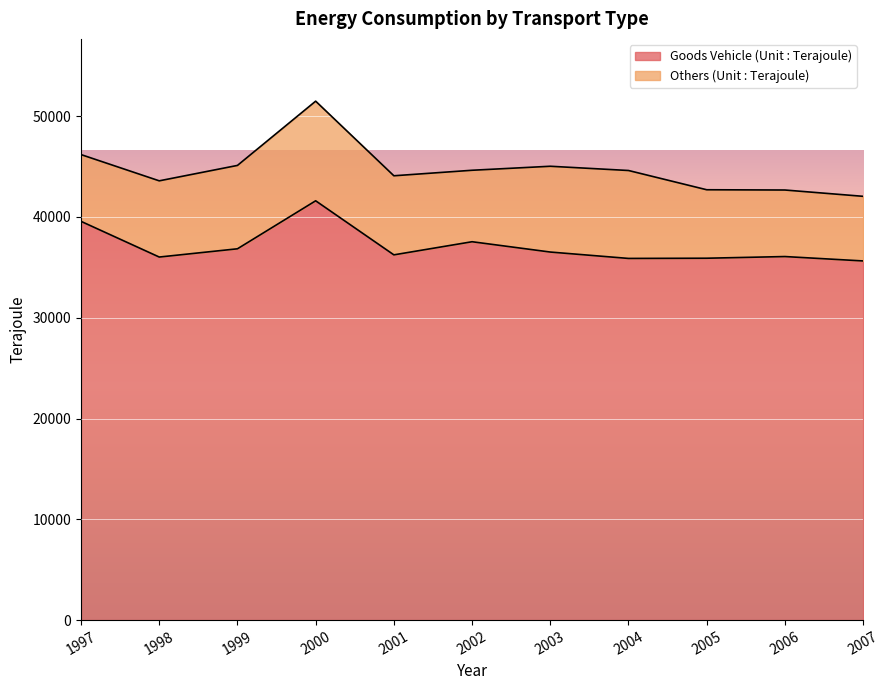

At which category does the data reach its first local peak?

2000